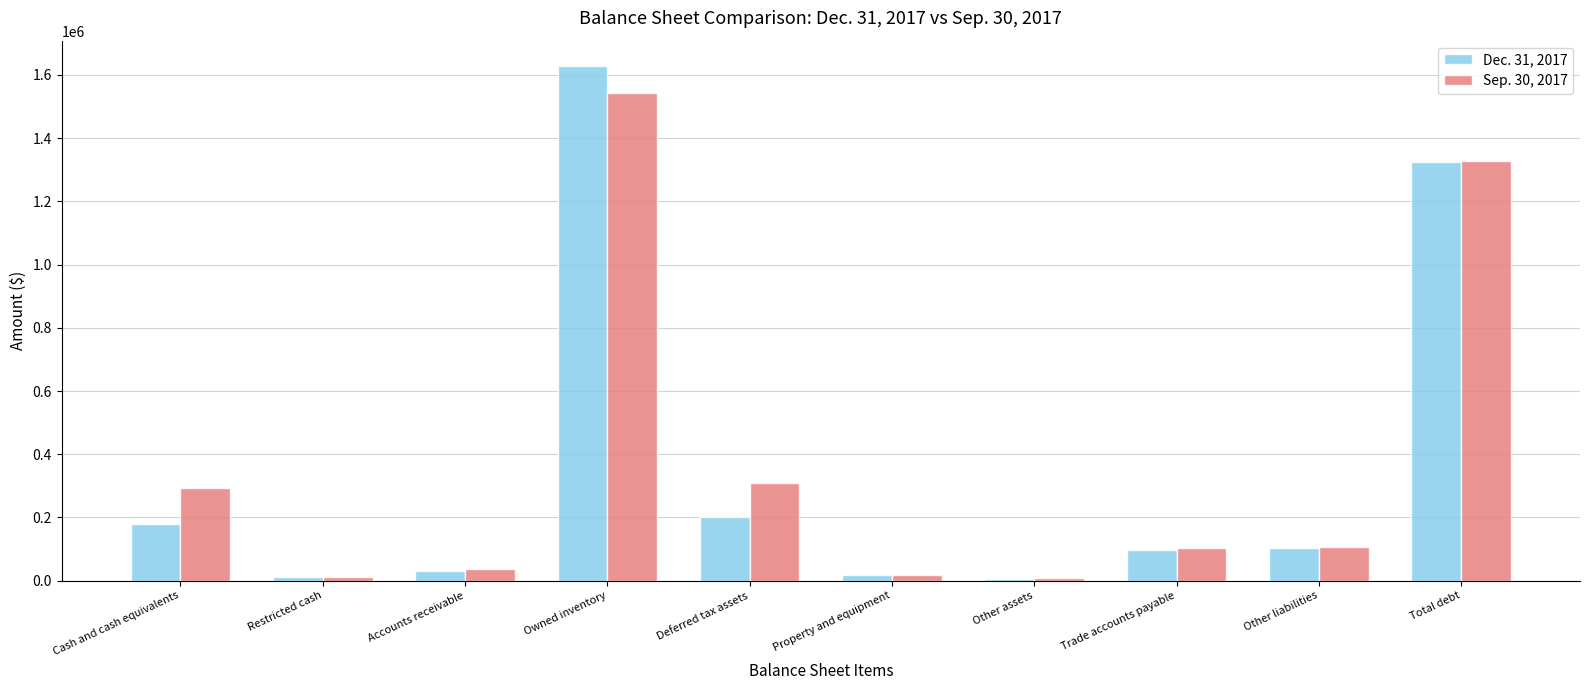

Is it true that Dec. 31, 2017 equals 2129109 at Total debt?

False